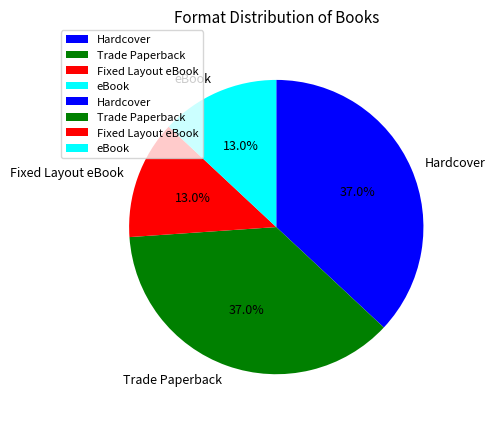

What portion of the pie excludes Hardcover?

63.0%